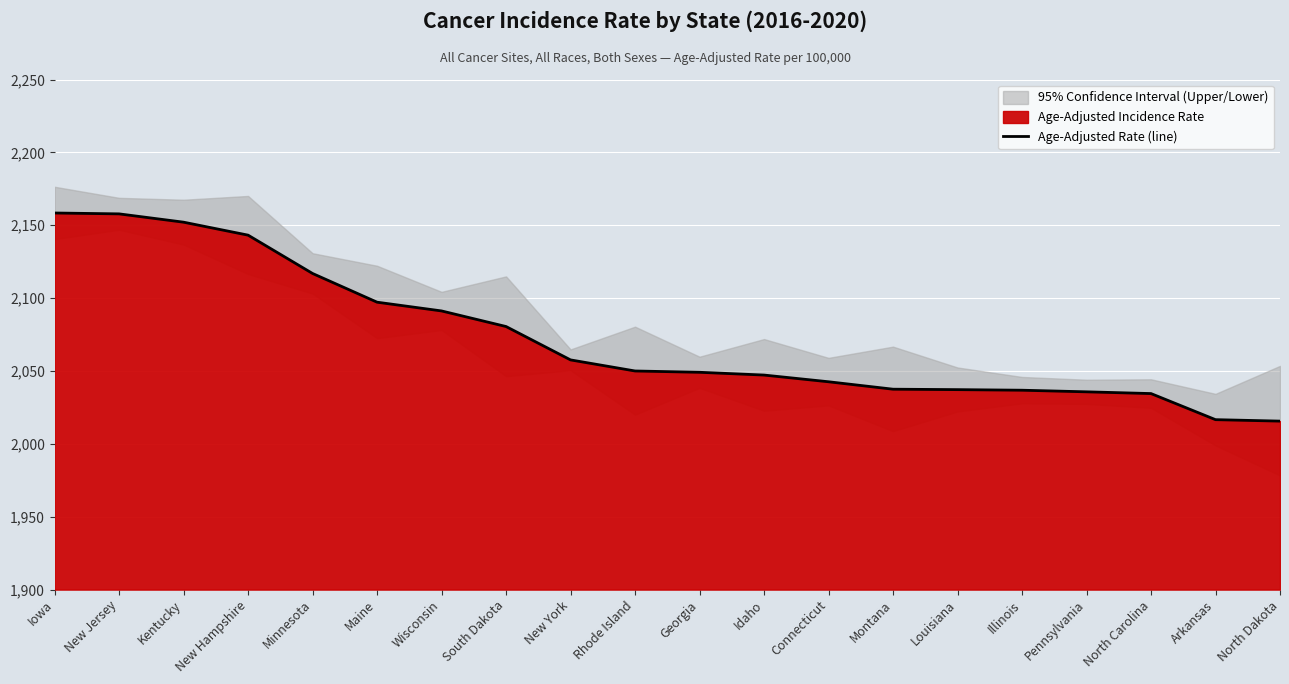

True or false: the data has more than 0 interior local peaks.

False